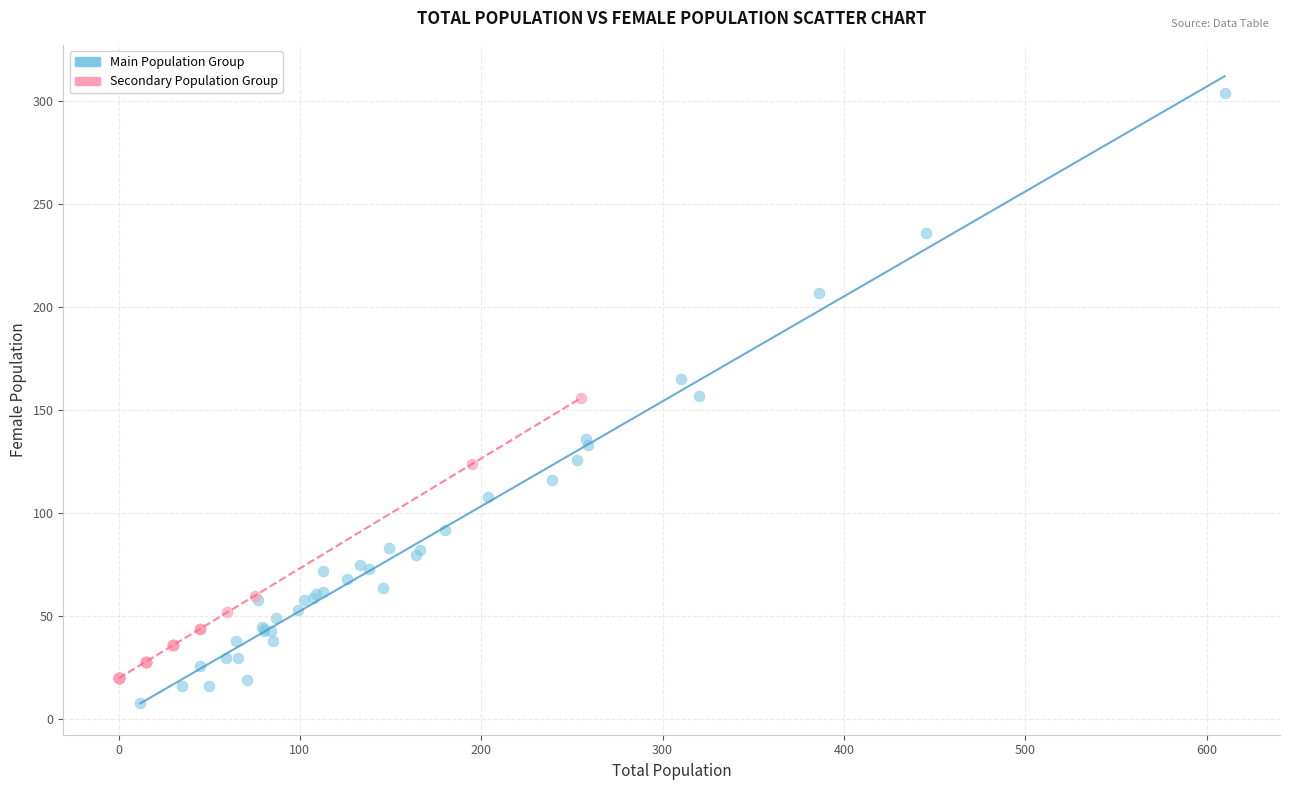

Which series has the widest spread of Y values?

Main Population Group